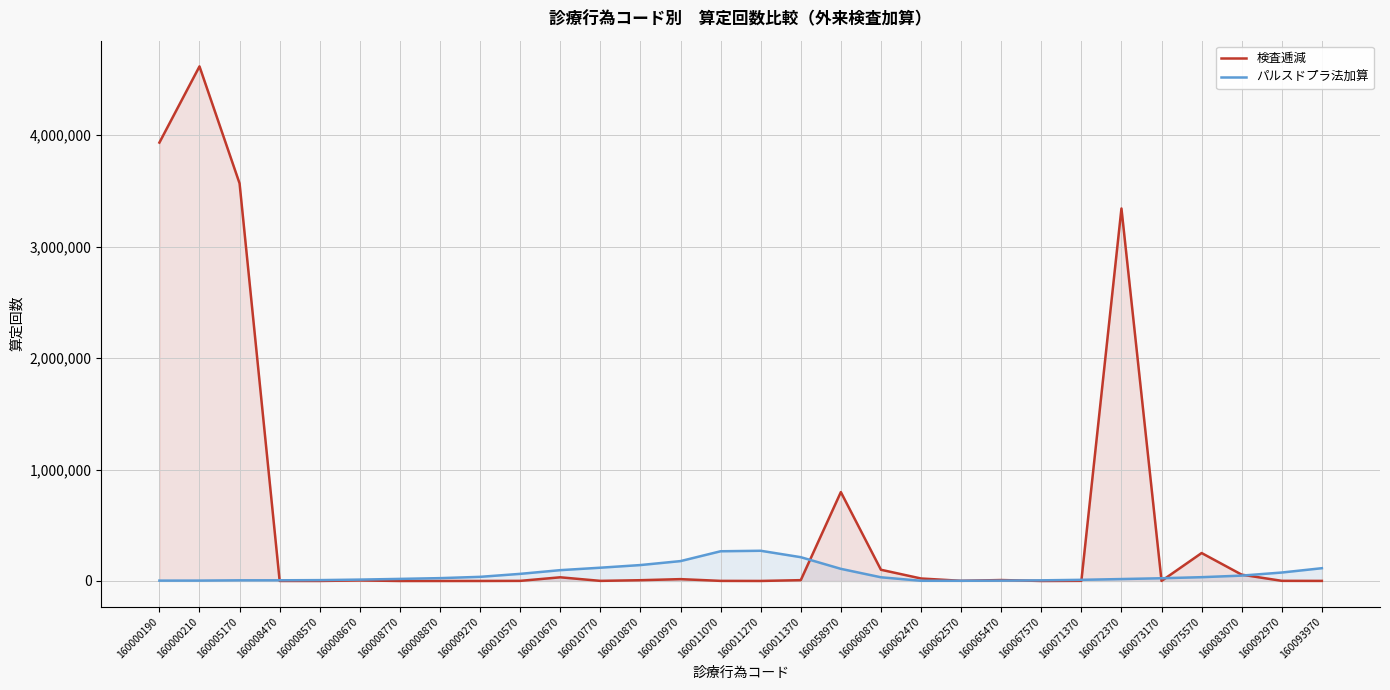

Is the value of パルスドプラ法加算 at 160000190 greater than the value of 検査逓減 at 160000190?

No